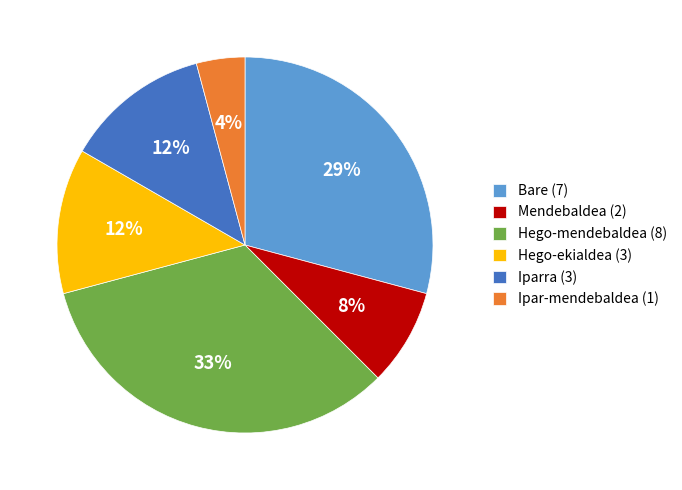

Does Bare represent more than half of the total?

No